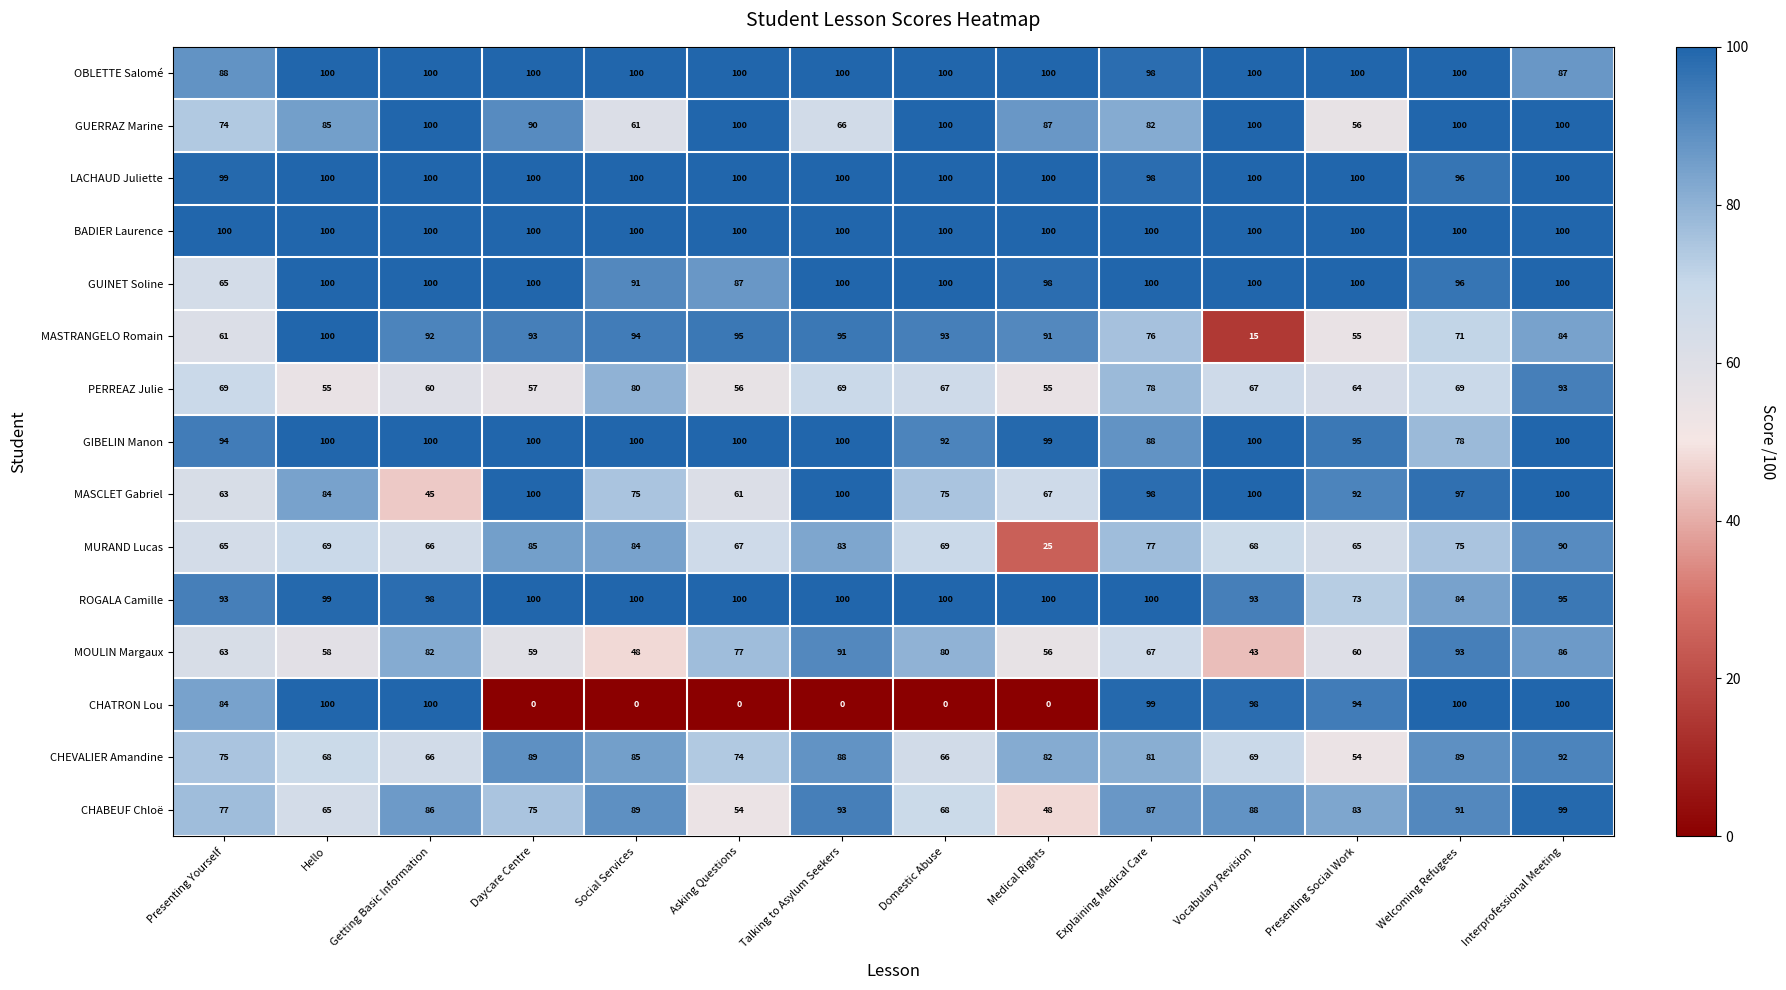

Which series has the largest range (max minus min)?

CHATRON Lou